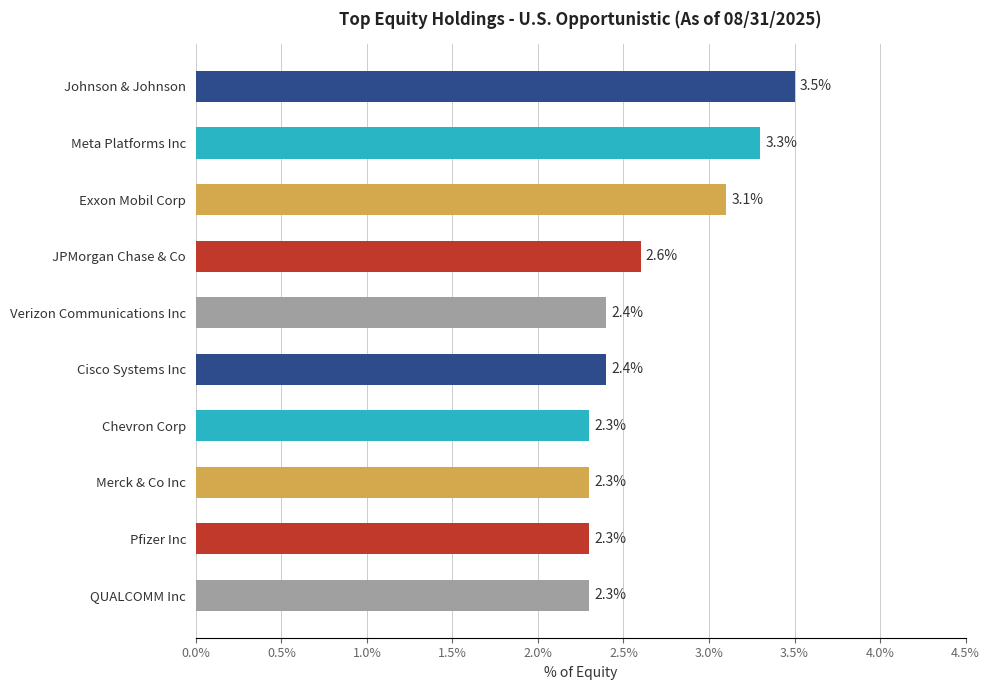

What is the label of the 10th bar from the top?

QUALCOMM Inc